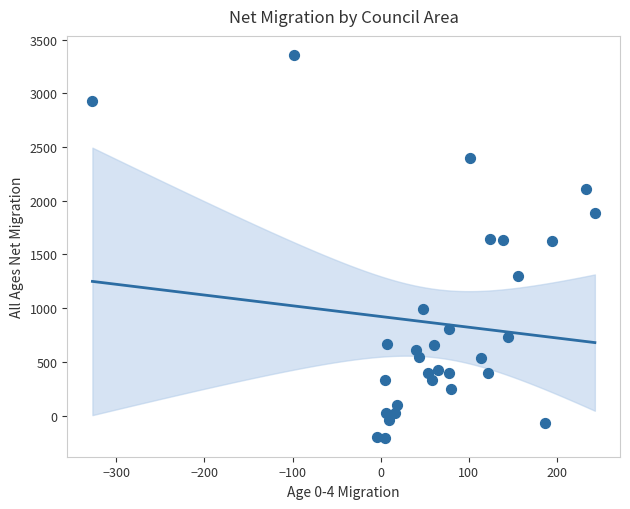

What is the range of X values (max minus min)?

570